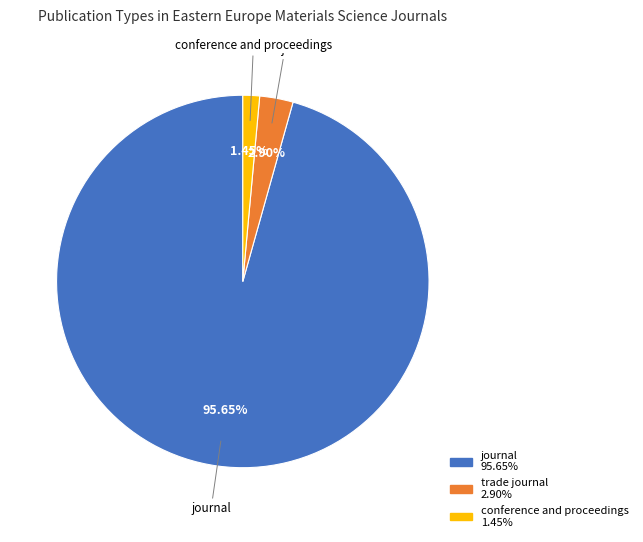

Do trade journal and conference and proceedings together represent more than half of the pie?

No